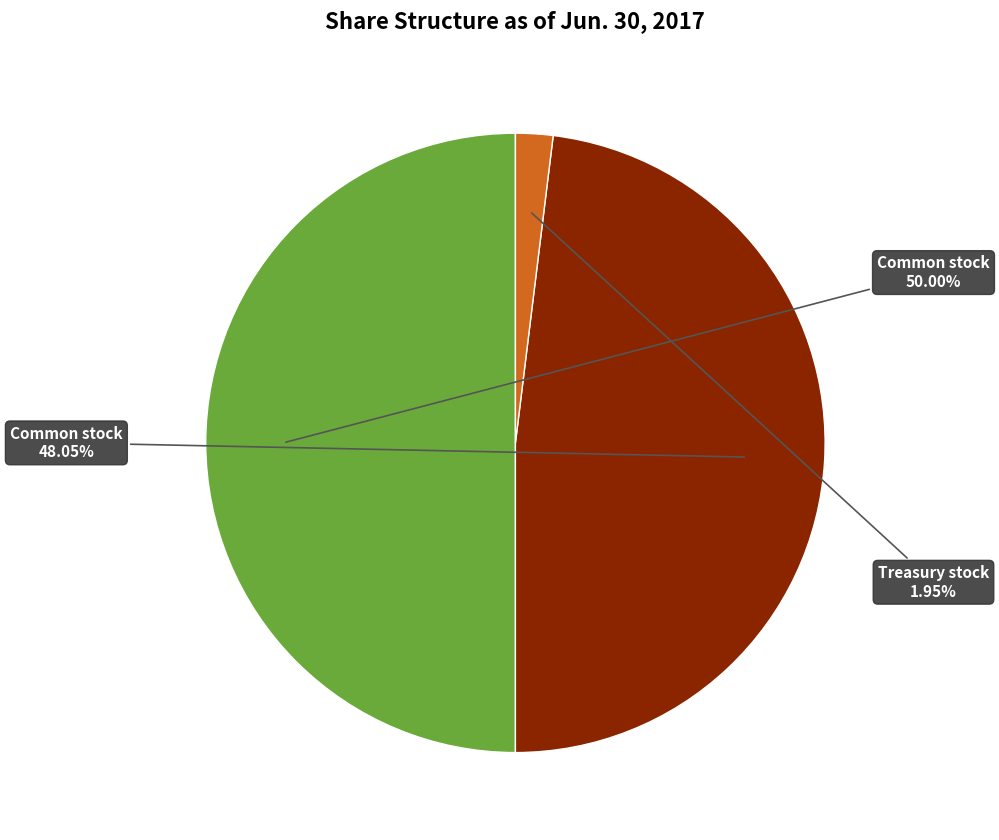

Rank the categories by value from highest to lowest.

Common stock, shares issued, Common stock, shares outstanding, Treasury stock, shares